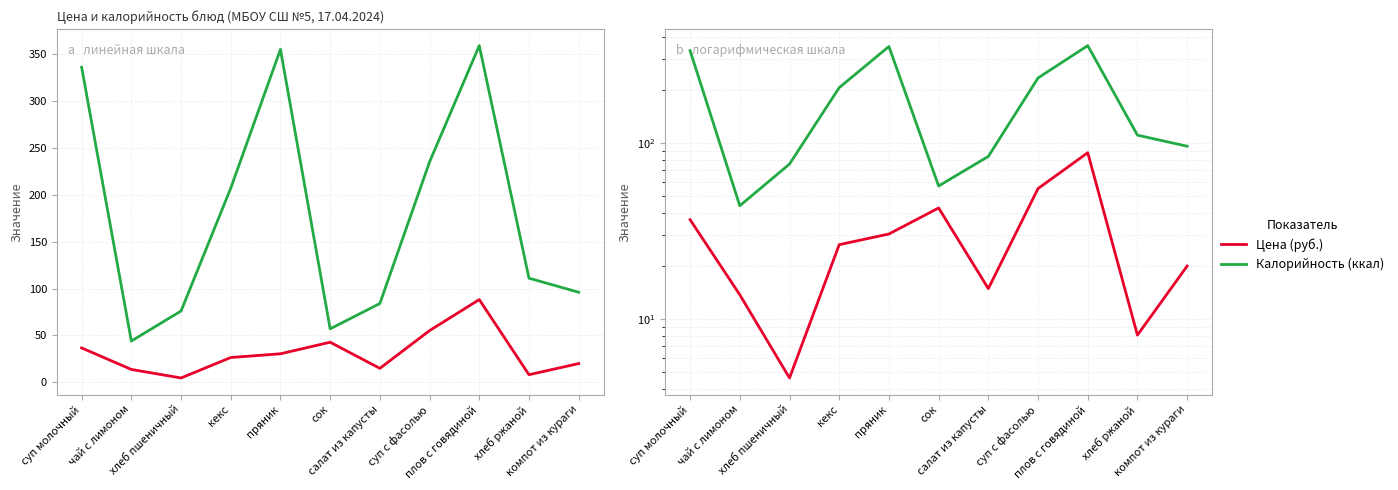

True or false: Цена (руб.) and Калорийность (ккал) cross at least once.

False